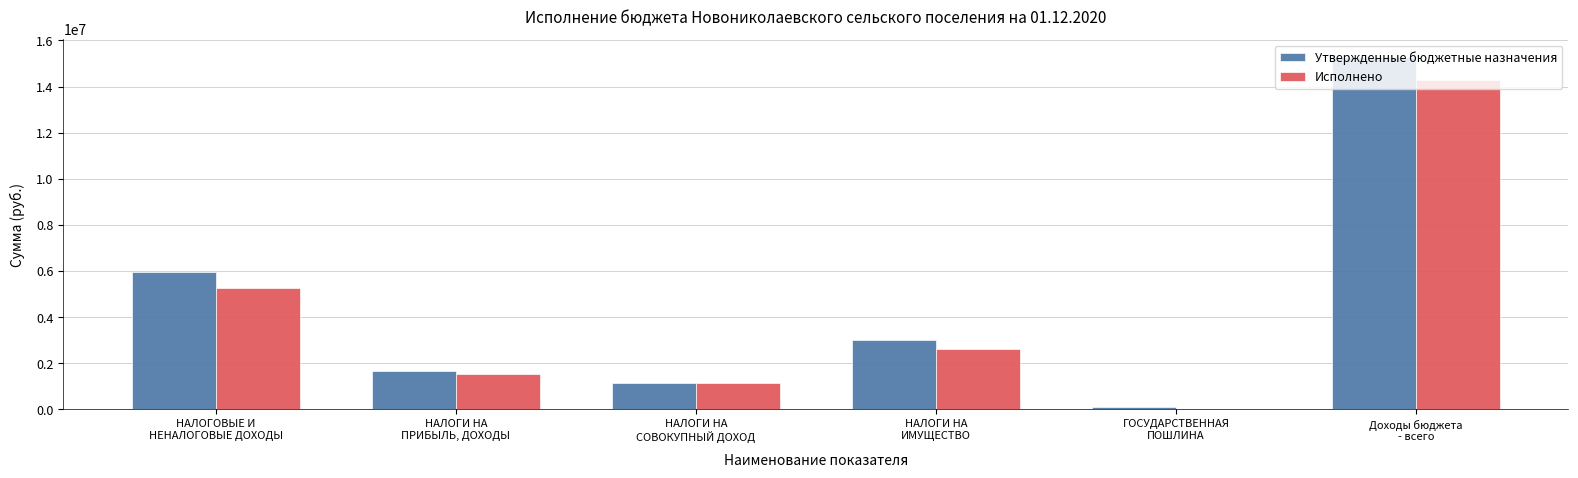

What is the maximum value for Утвержденные бюджетные назначения?

15285300.0